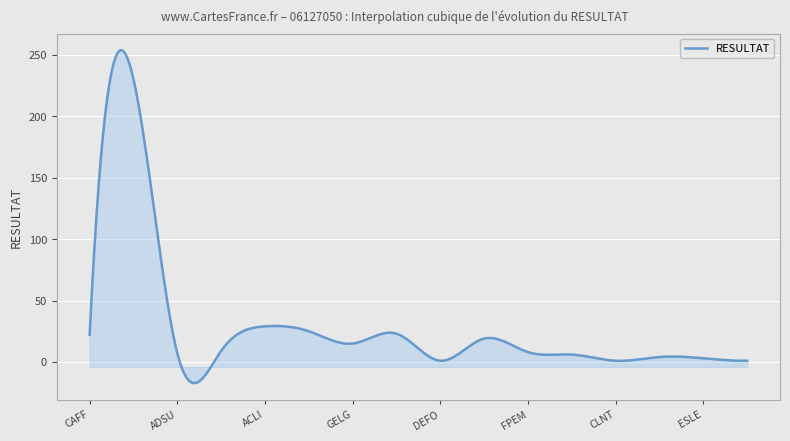

What is the greatest value displayed?

253.7